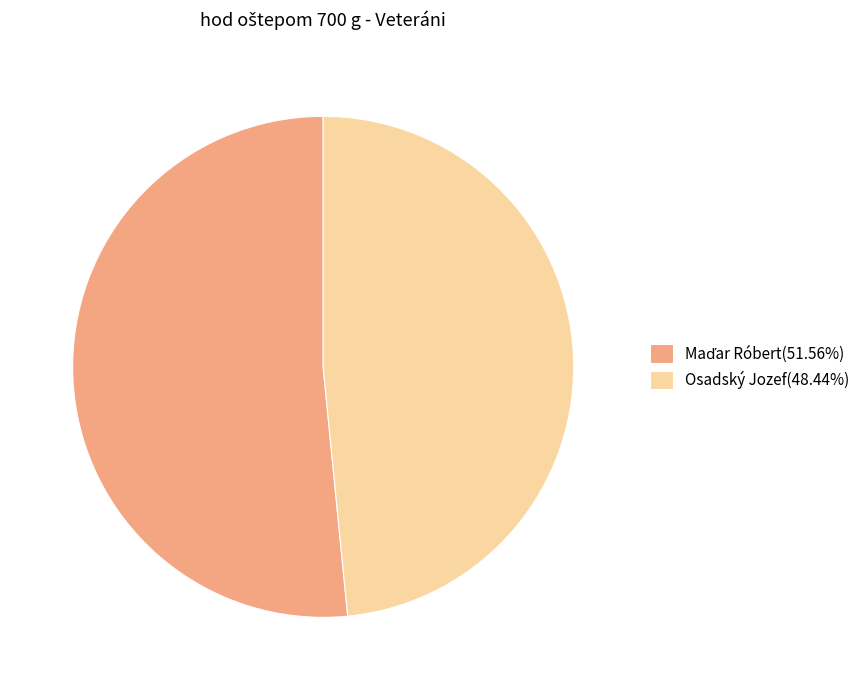

Is it true that Osadský Jozef is 42% of the pie?

False